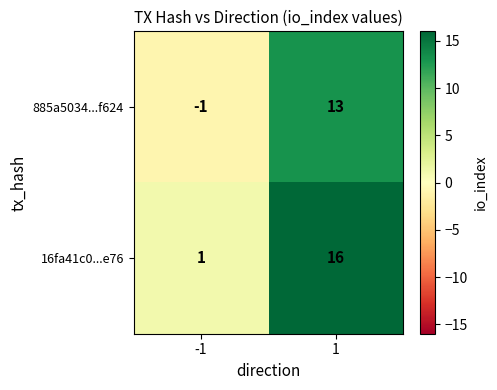

Reading left to right, transcribe all the data shown in this chart.

885a5034...f624: -1	13
16fa41c0...e76: 1	16